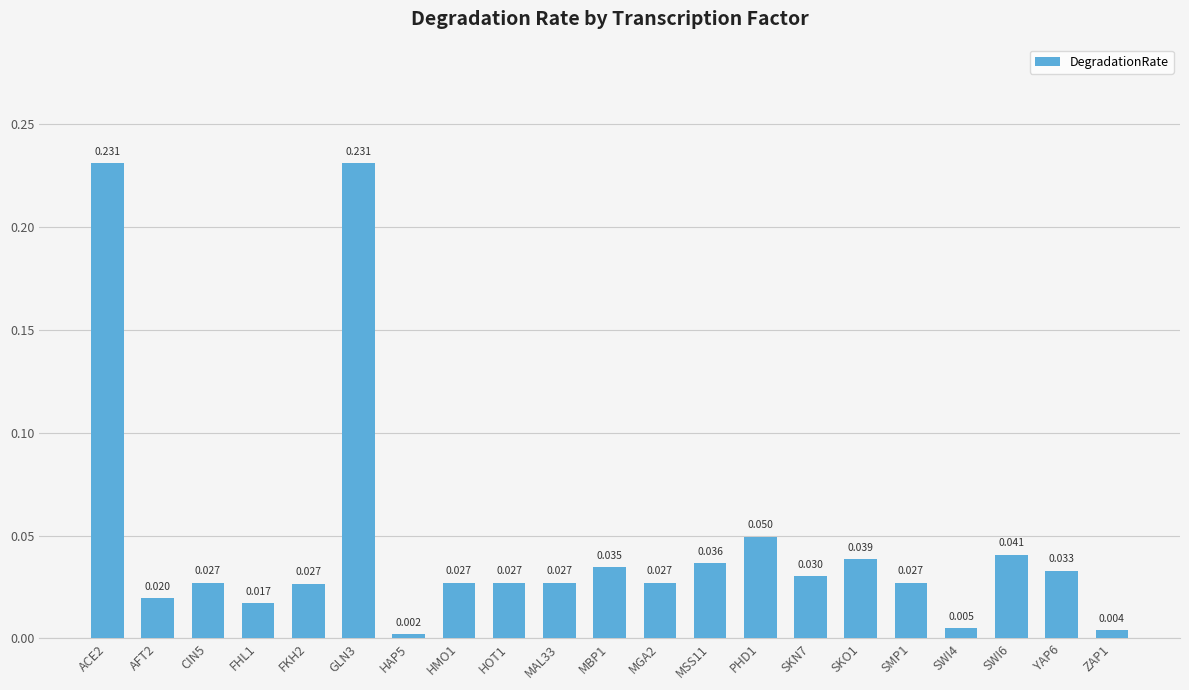

How many series are shown in this chart?

1